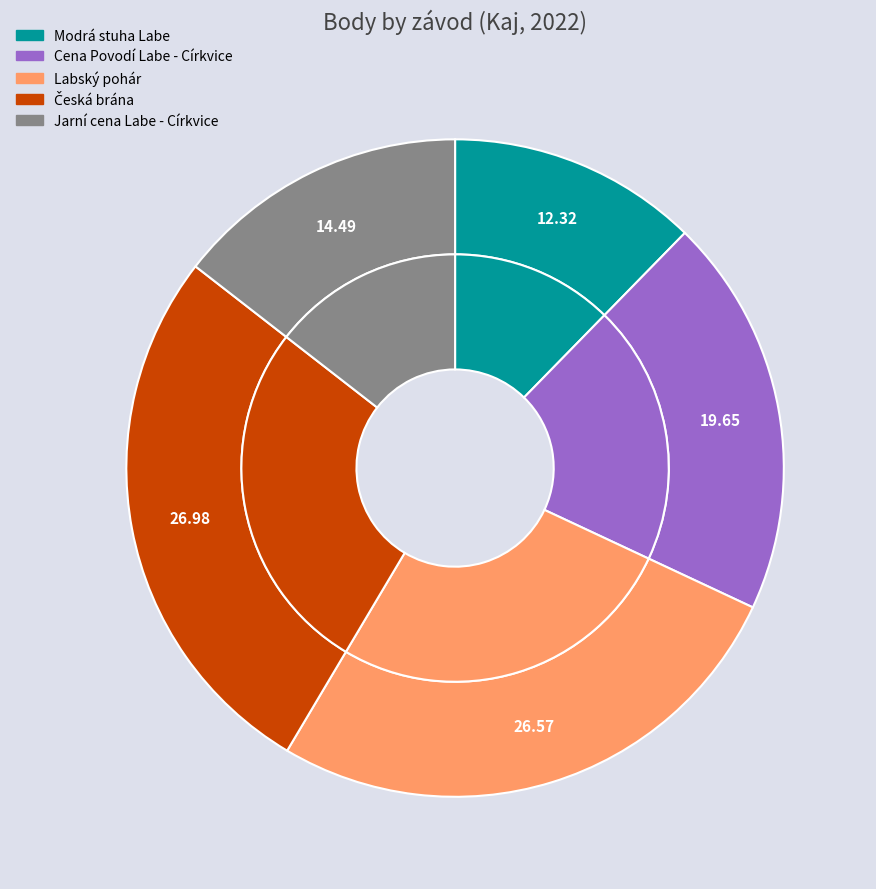

Count the number of slices in the pie.

5